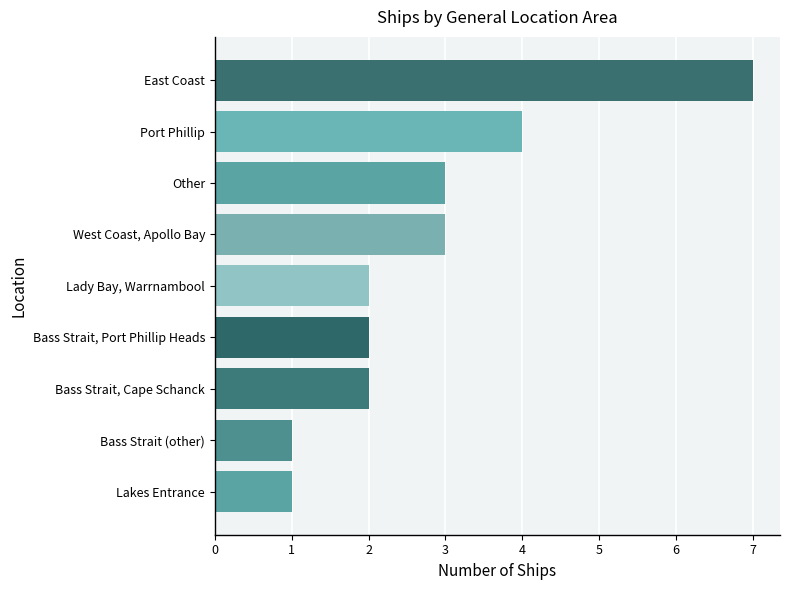

The chart shows a value of 3 at West Coast, Apollo Bay. True or false?

True